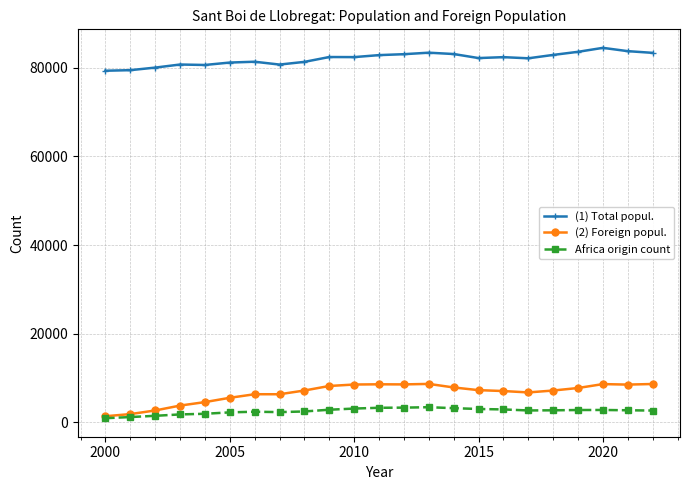

List the series in order of their peak value, lowest first.

Africa origin count, (2) Foreign popul., (1) Total popul.